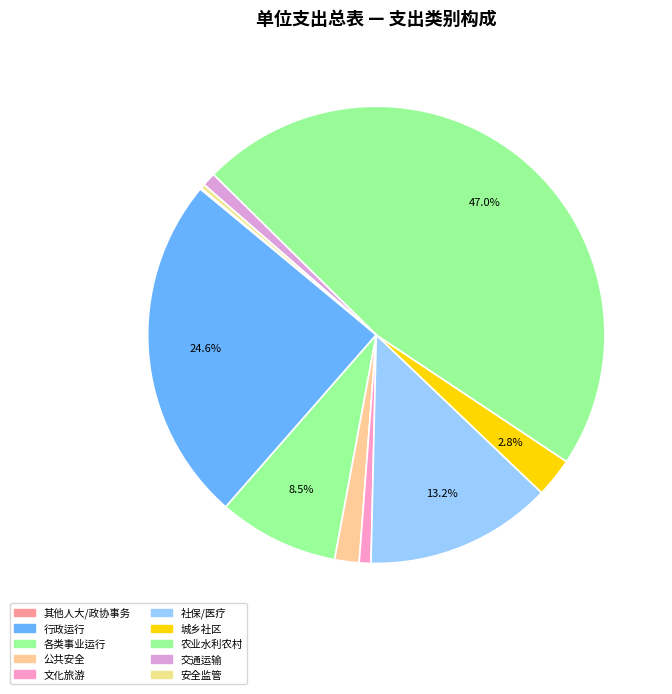

Which slice is the smallest?

其他人大事务支出